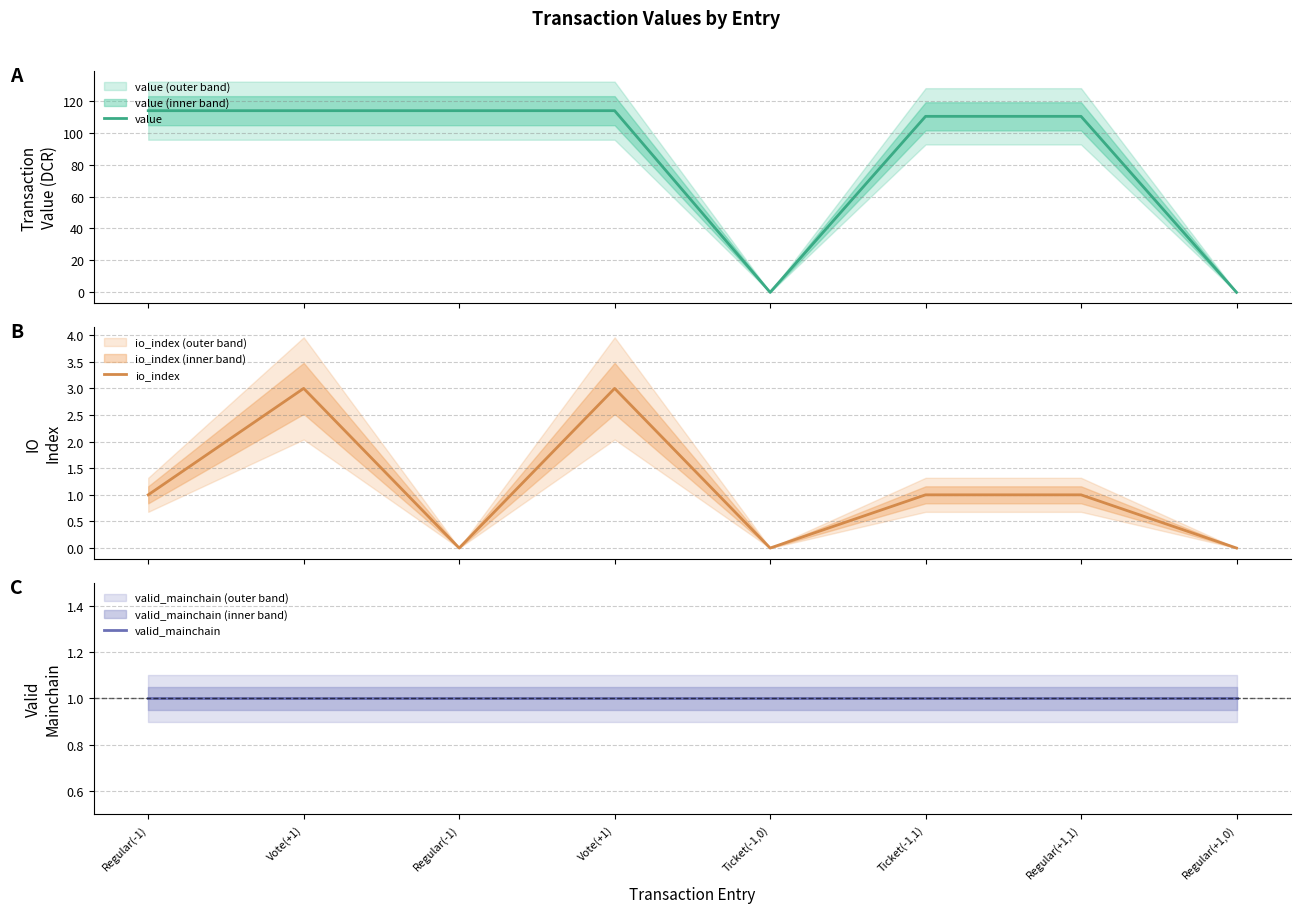

How many lines are shown in the chart?

3